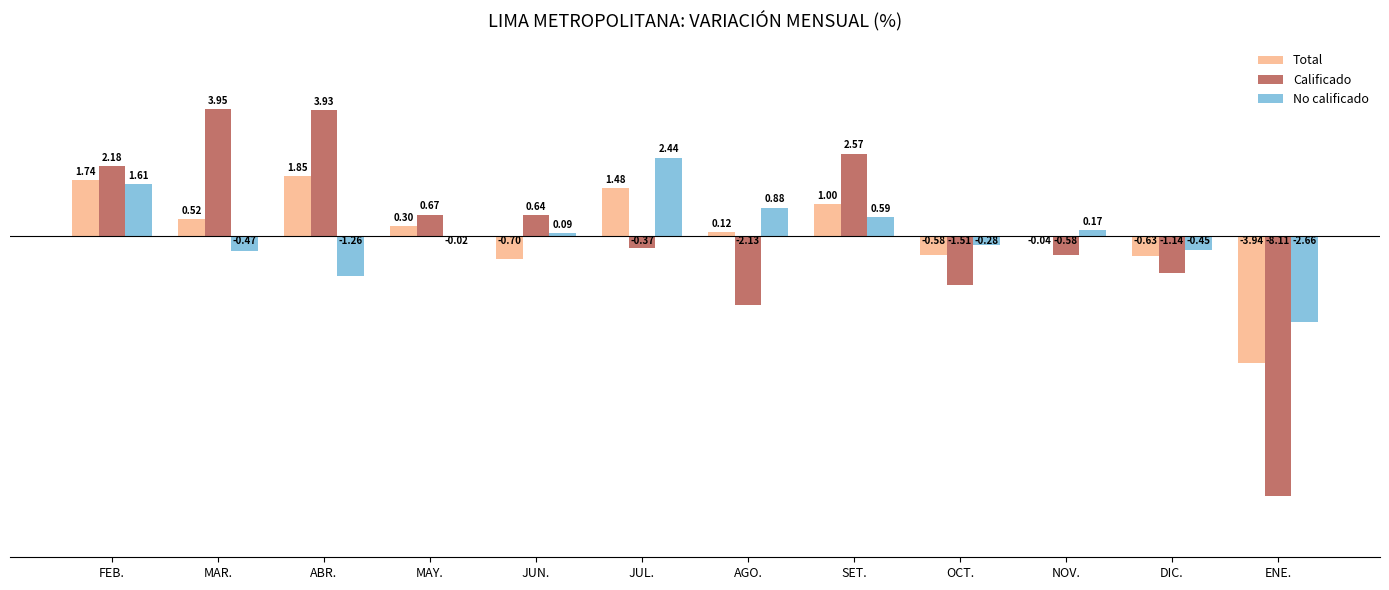

At which label does Total first exceed 0?

FEB.